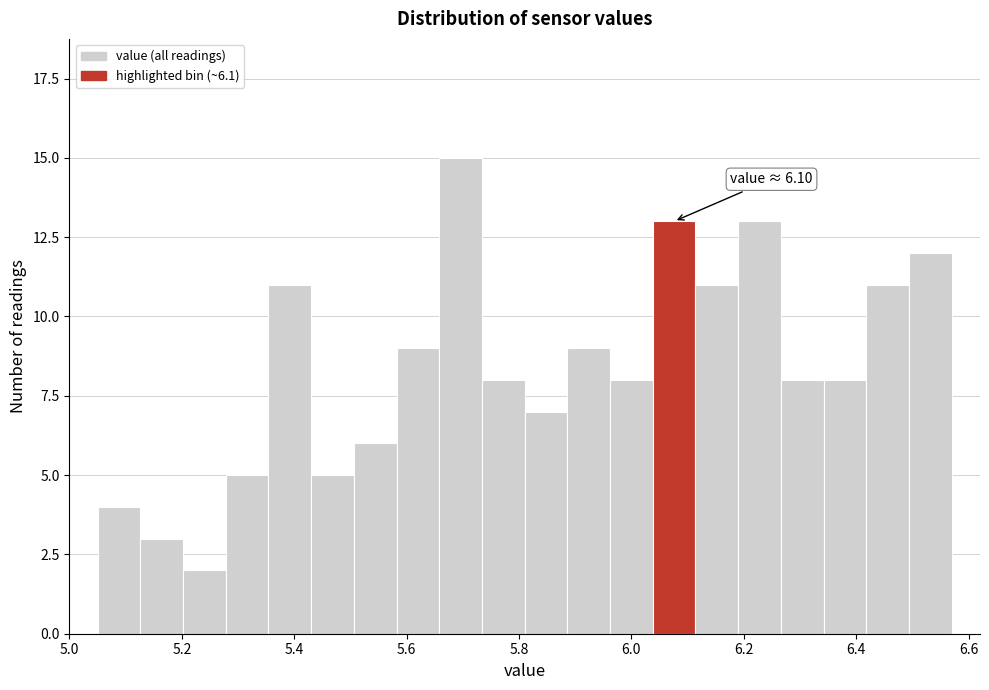

Read against the x-axis, roughly where is the centre of the tallest bar?

5.70